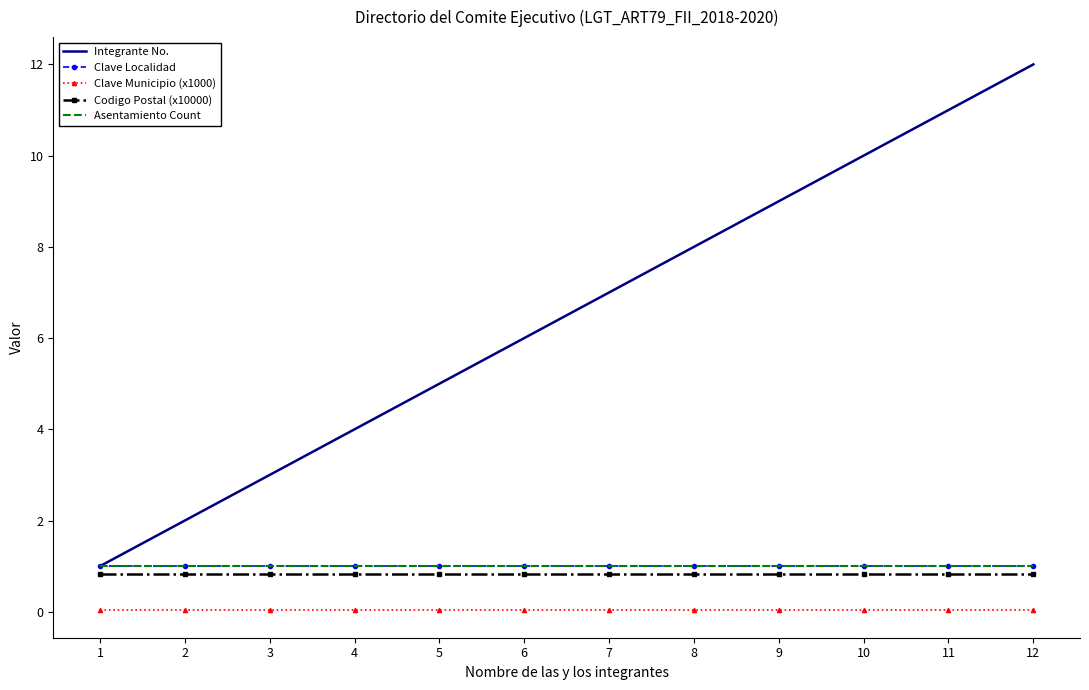

What is the difference between the highest and lowest values at 1?

1.0